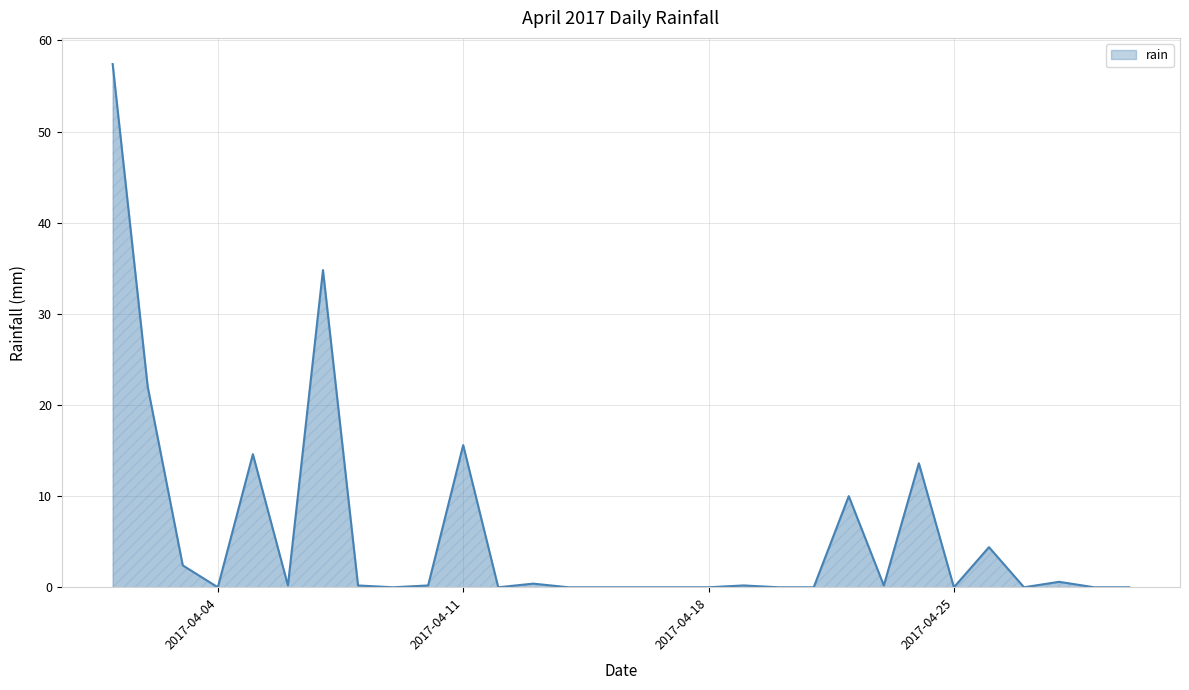

What is the difference between the maximum and minimum values?

57.4